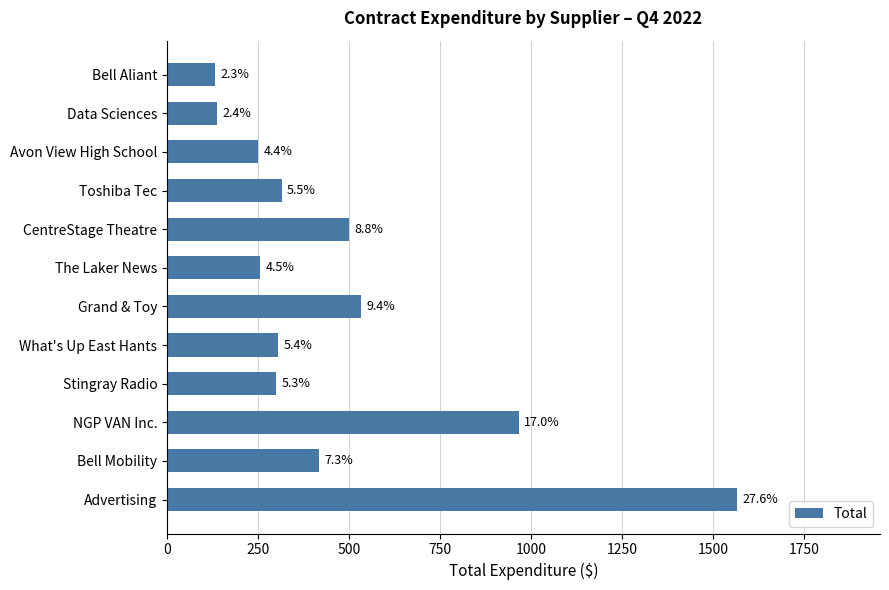

How many bars are there in total?

12